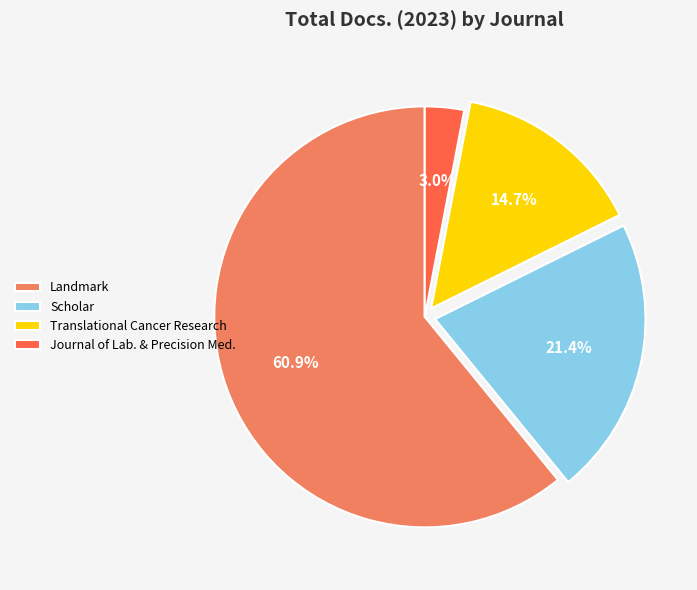

Which category has the biggest portion of the pie?

Landmark